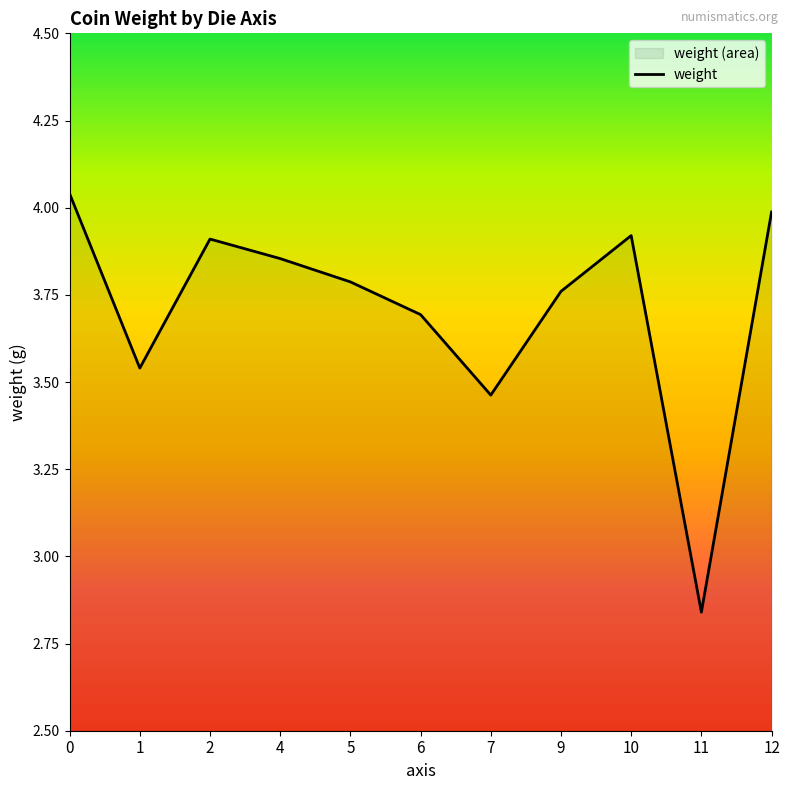

Where is the first local maximum?

2